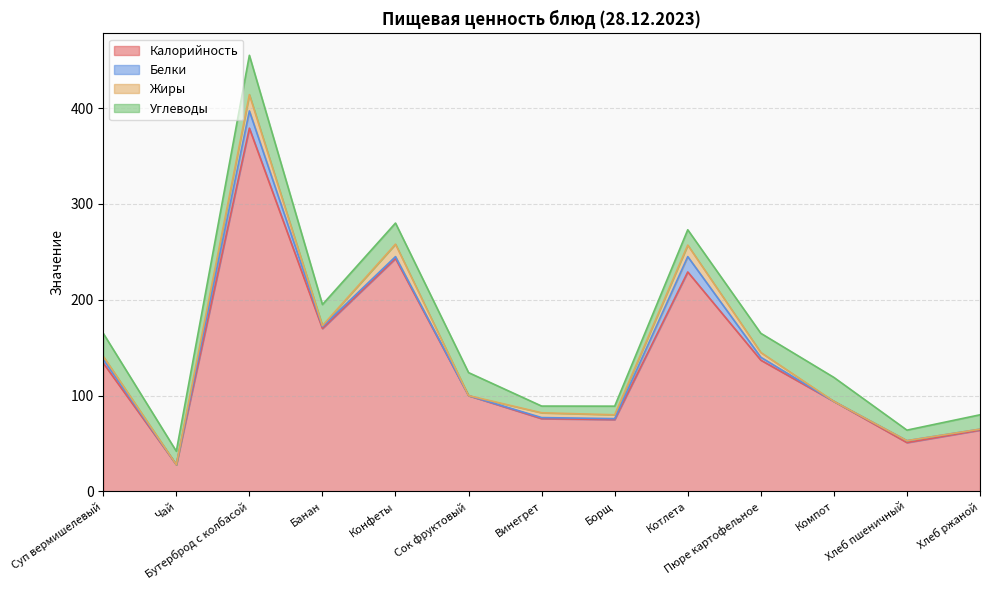

True or false: Углеводы and Калорийность cross at least once.

False